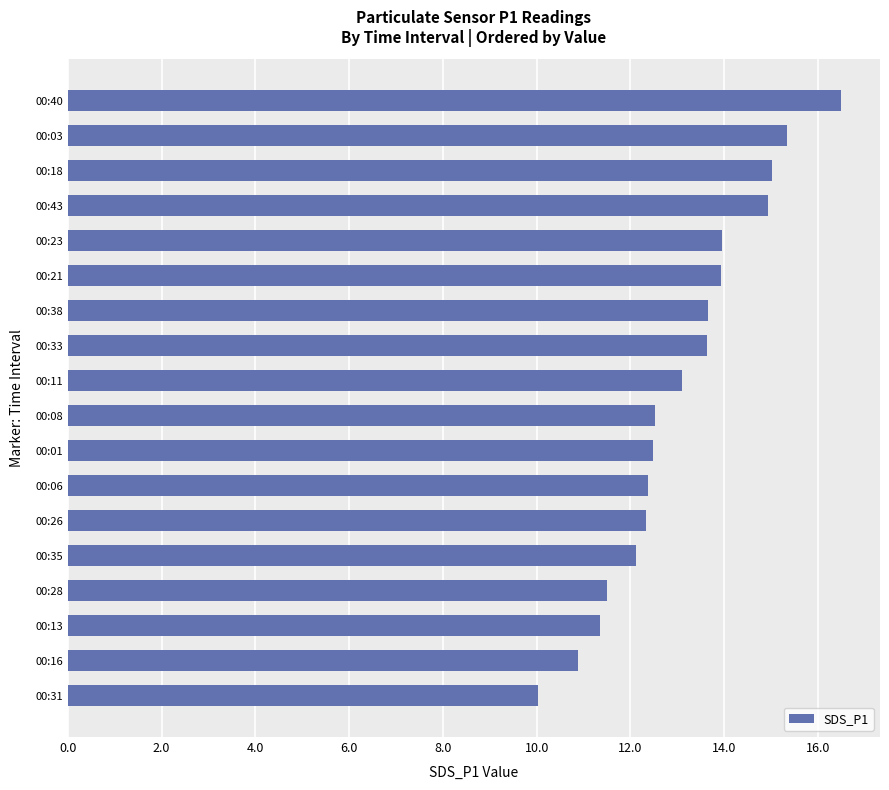

Is it true that the value at 00:40 is 16.5?

True